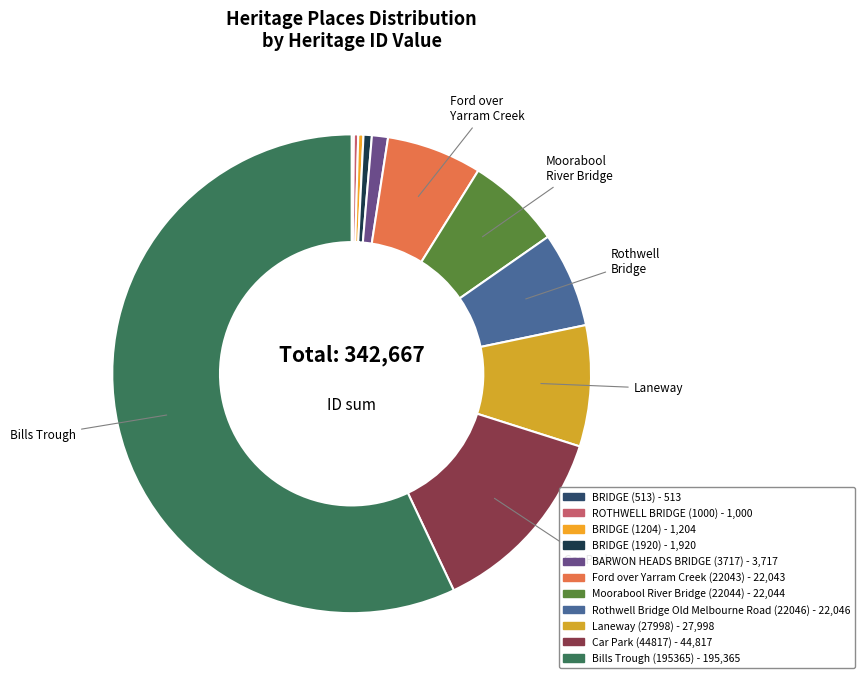

How many slices are in this pie chart?

11